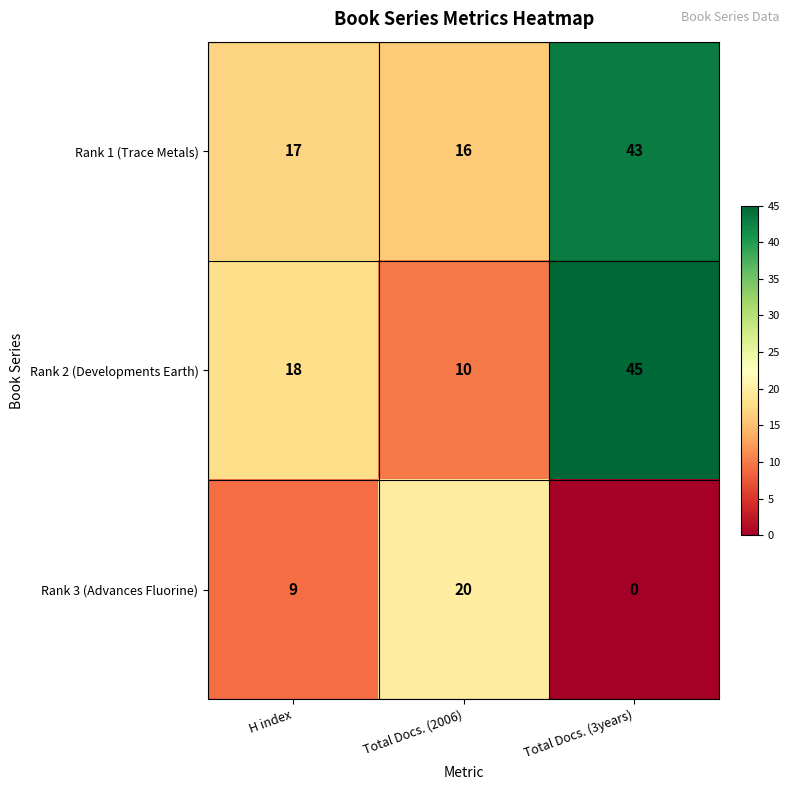

Reading right to left, transcribe all the data shown in this chart.

Rank 1 (Trace Metals): Total Docs. (3years)=43	Total Docs. (2006)=16	H index=17
Rank 2 (Developments Earth): Total Docs. (3years)=45	Total Docs. (2006)=10	H index=18
Rank 3 (Advances Fluorine): Total Docs. (3years)=0	Total Docs. (2006)=20	H index=9